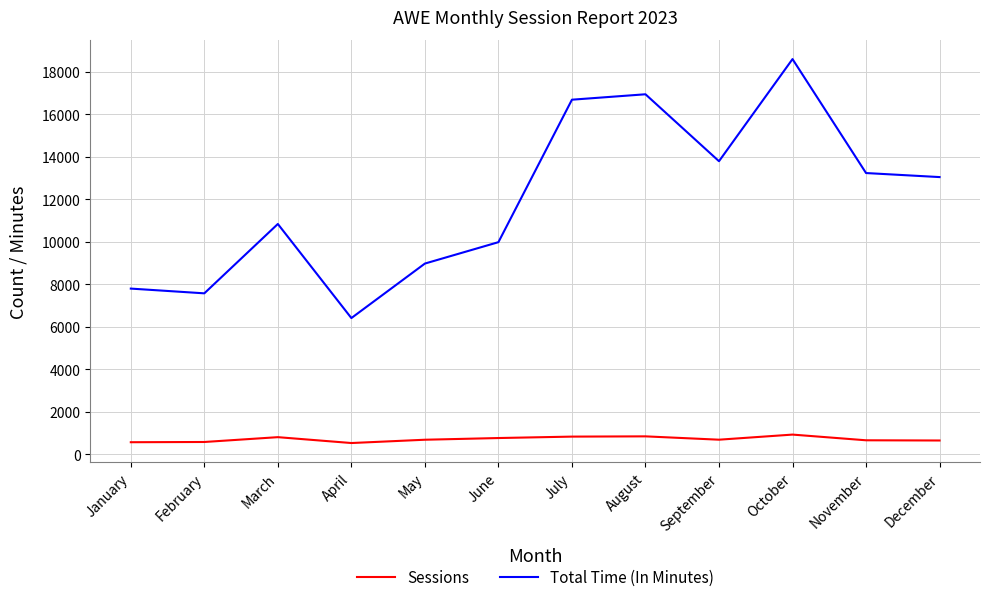

At October, list the series in order from largest to smallest.

Total Time (In Minutes), Sessions